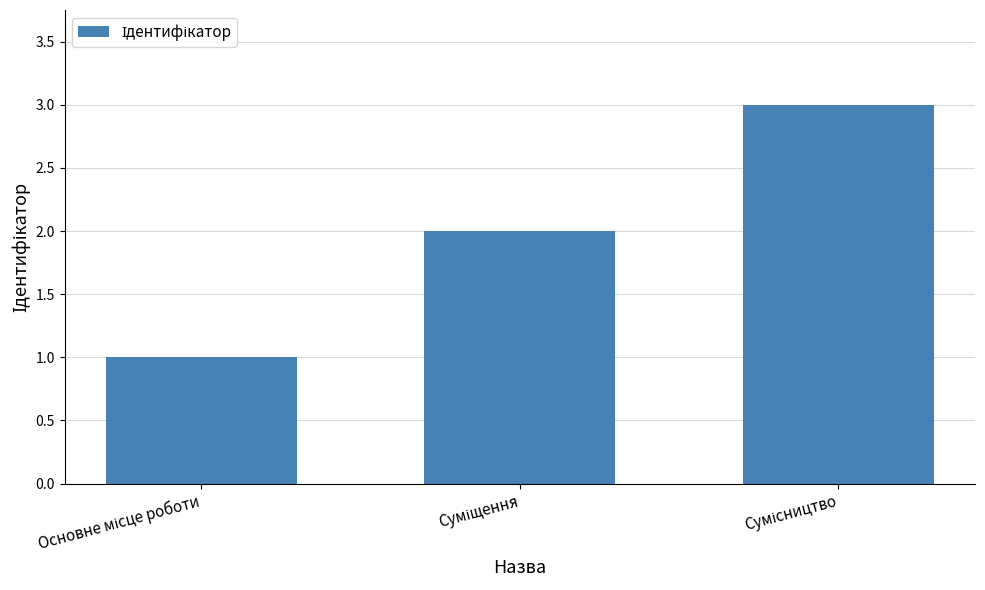

Reading right to left, what are all the values shown in this chart?

3	2	1